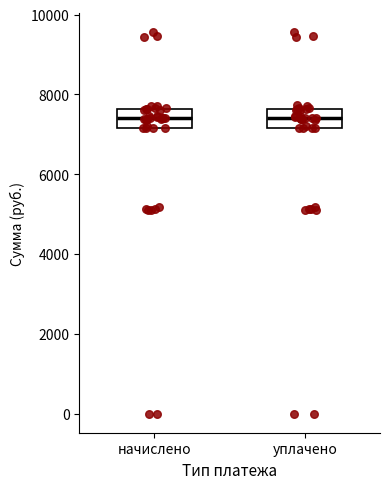

Reading left to right, read every box against the y-axis: the position of its median line, the range the box covers, and the ends of its whiskers. The values are not printed on the chart, so give them approximately, as read against the axis.

начислено: median 7400, box 7200 to 7600, whiskers 7200 to 7800
уплачено: median 7400, box 7200 to 7600, whiskers 7200 to 7800